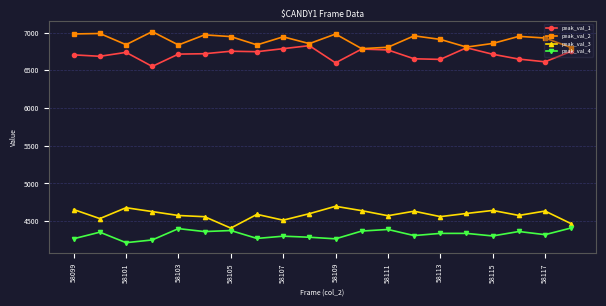

What is the minimum value for peak_val_1?

6551